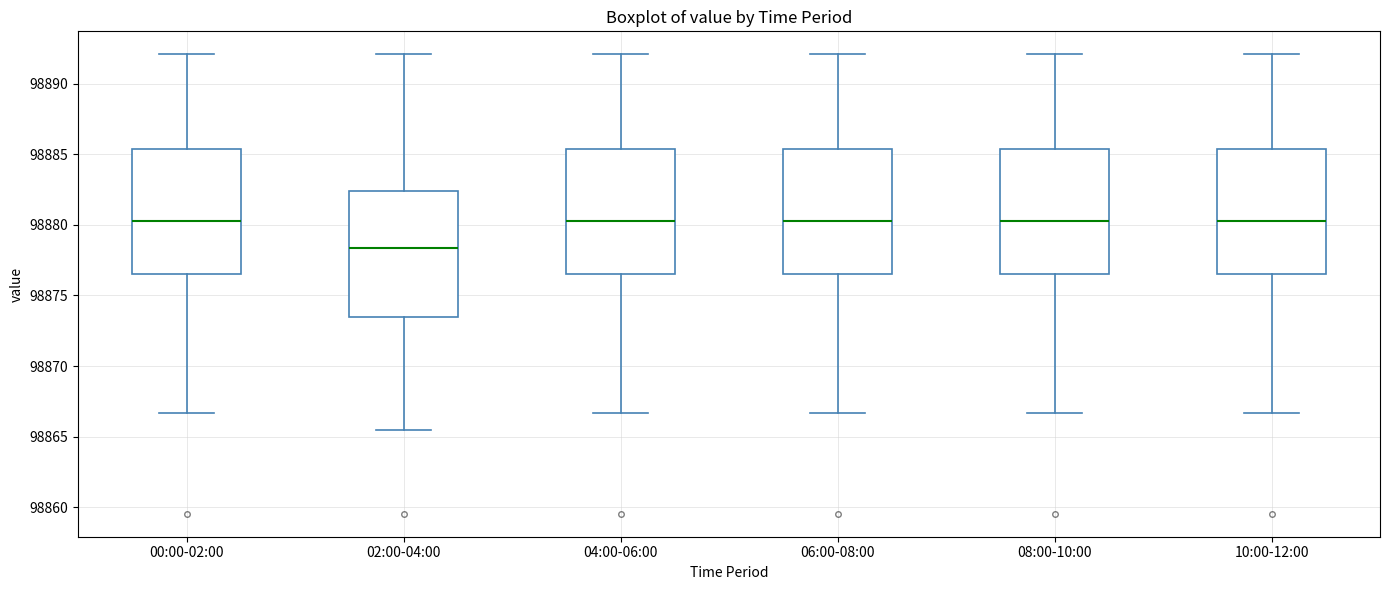

Which box's median line is the lowest?

02:00-04:00